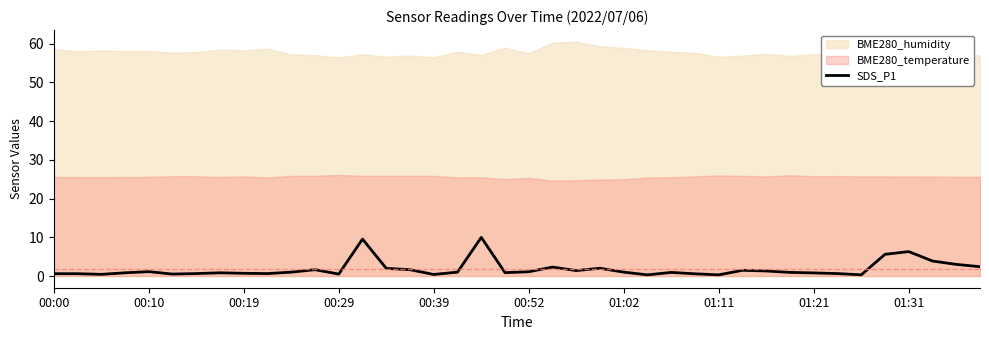

What is the maximum value for SDS_P1?

10.0